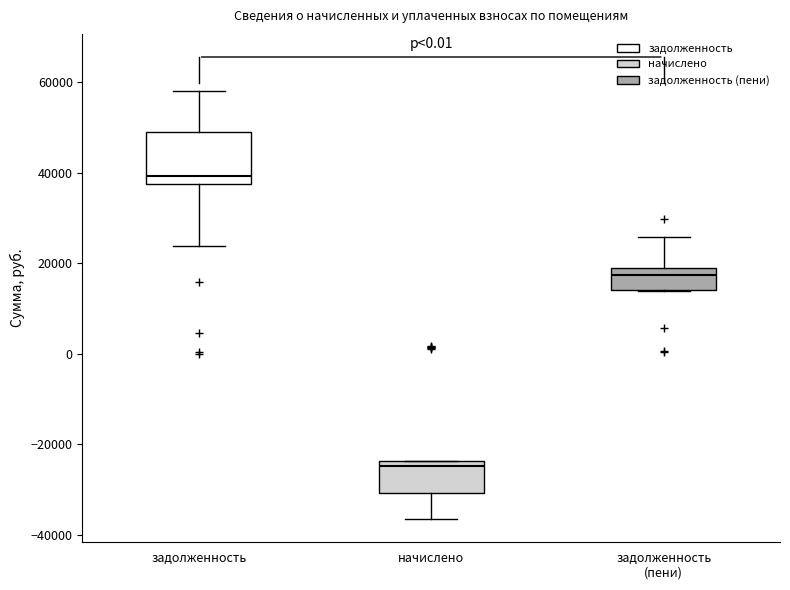

Comparing the boxes themselves (not the whiskers), which one is the tallest?

задолженность